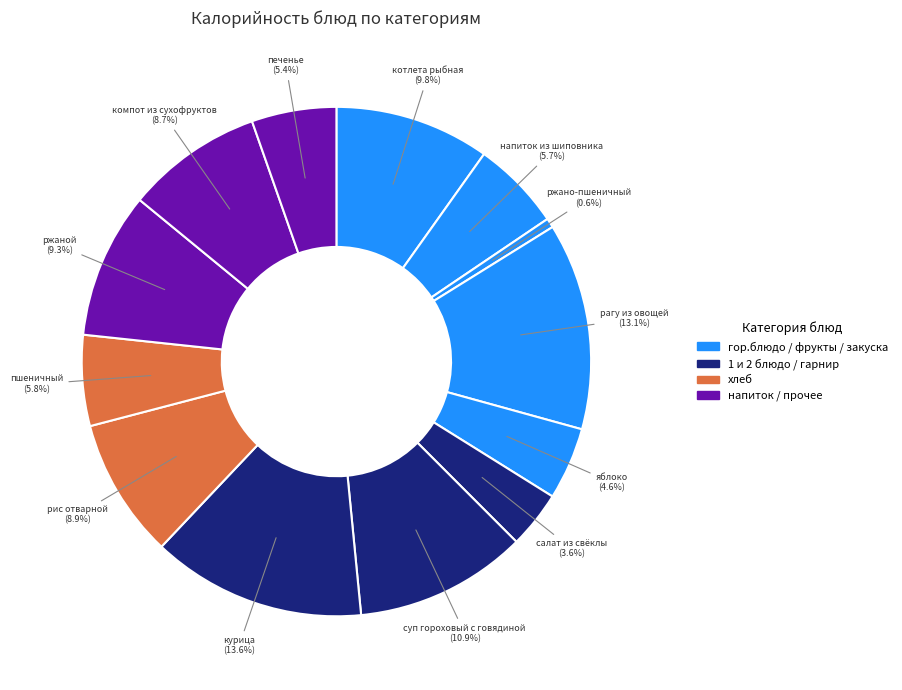

Which category has the biggest portion of the pie?

курица